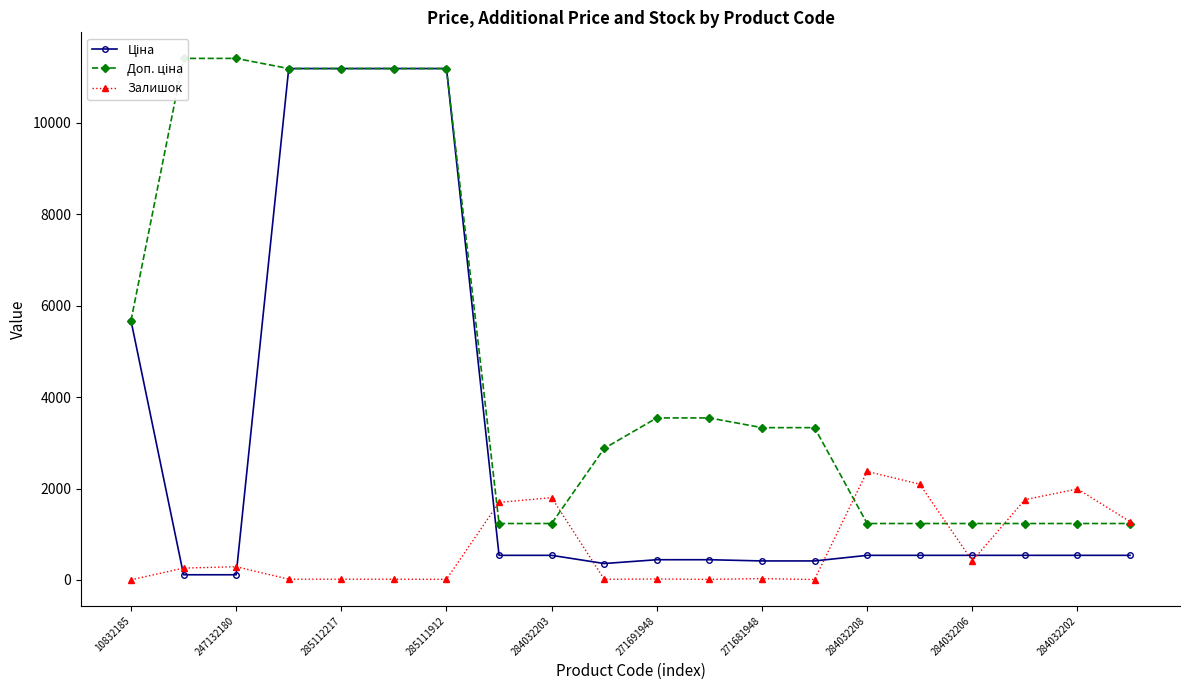

The value of Залишок at 17 is 456.0. True or false?

False